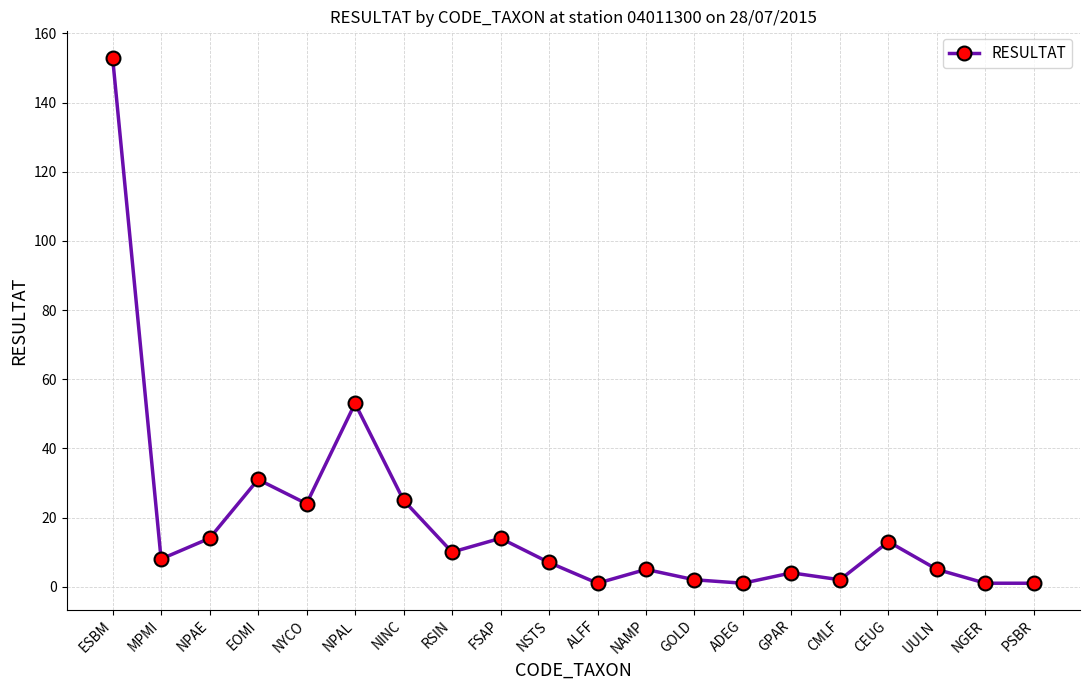

How many lines are shown in the chart?

1